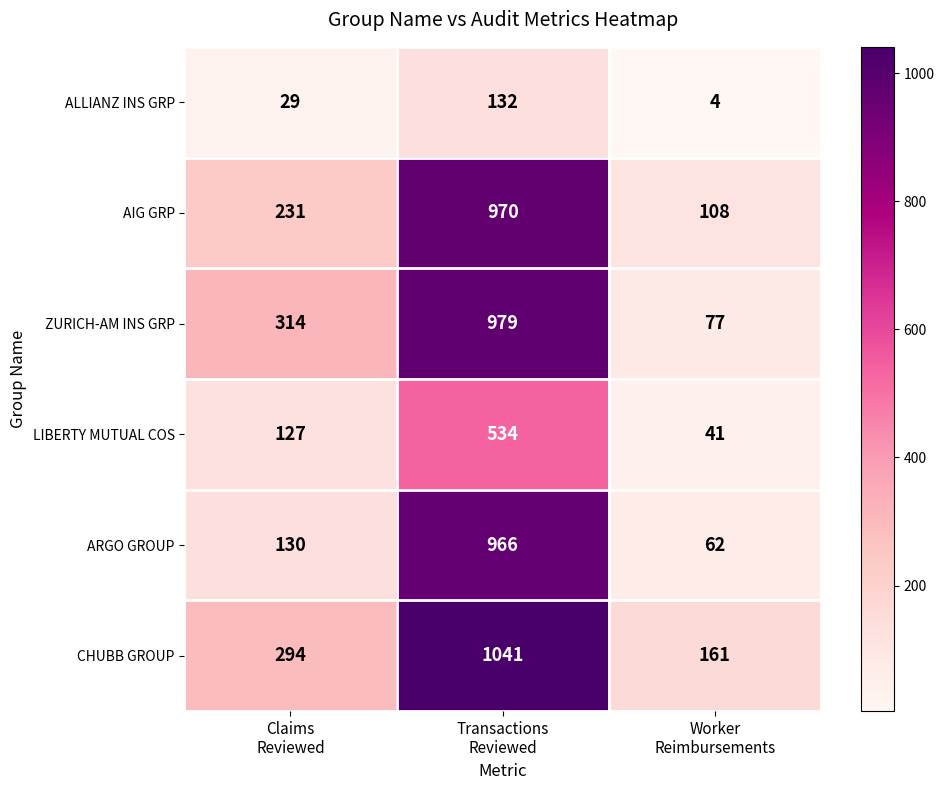

What is the lowest value of the ARGO GROUP series?

62